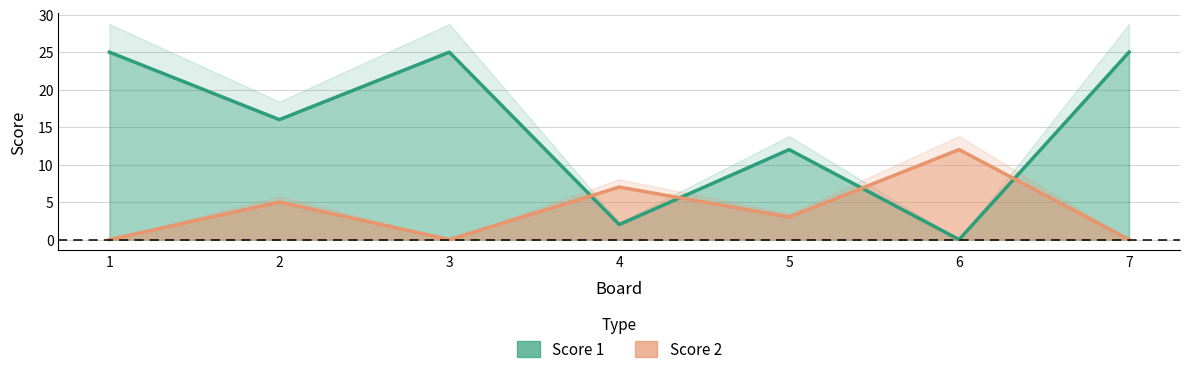

At which label does Score 1 first exceed 16?

1